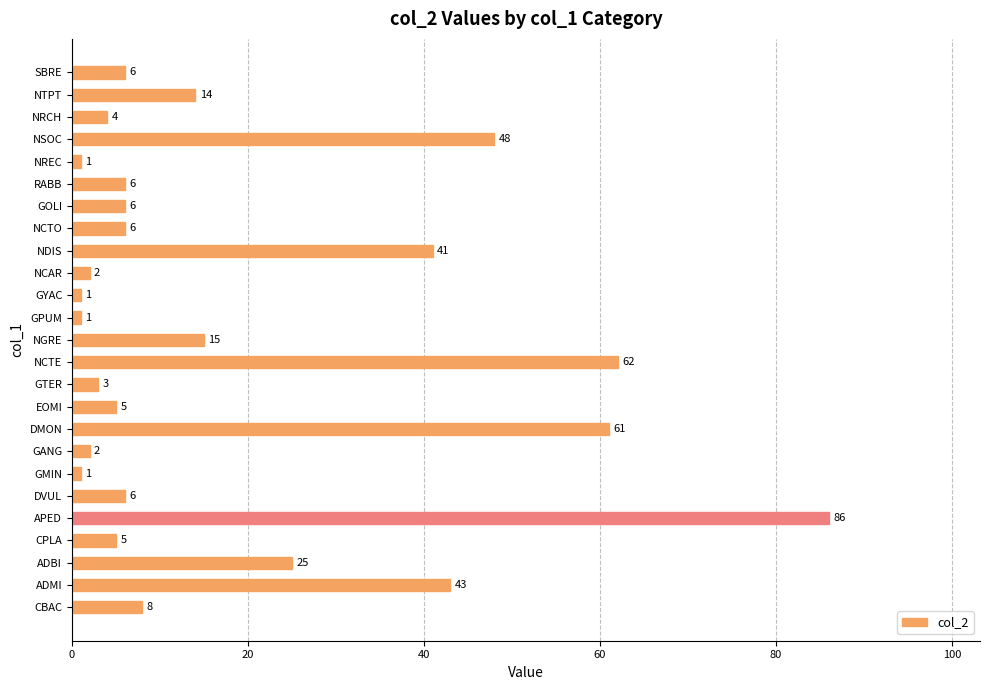

Are the bars horizontal?

Yes